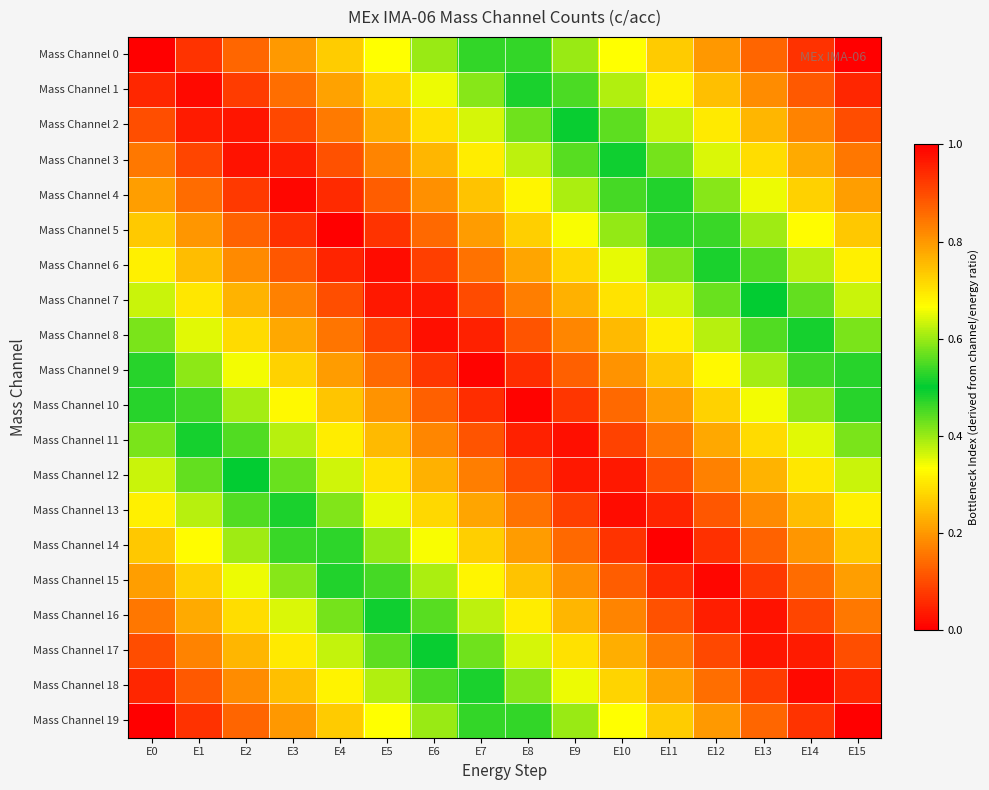

What is the spread (max minus min) of values at E4?

0.7